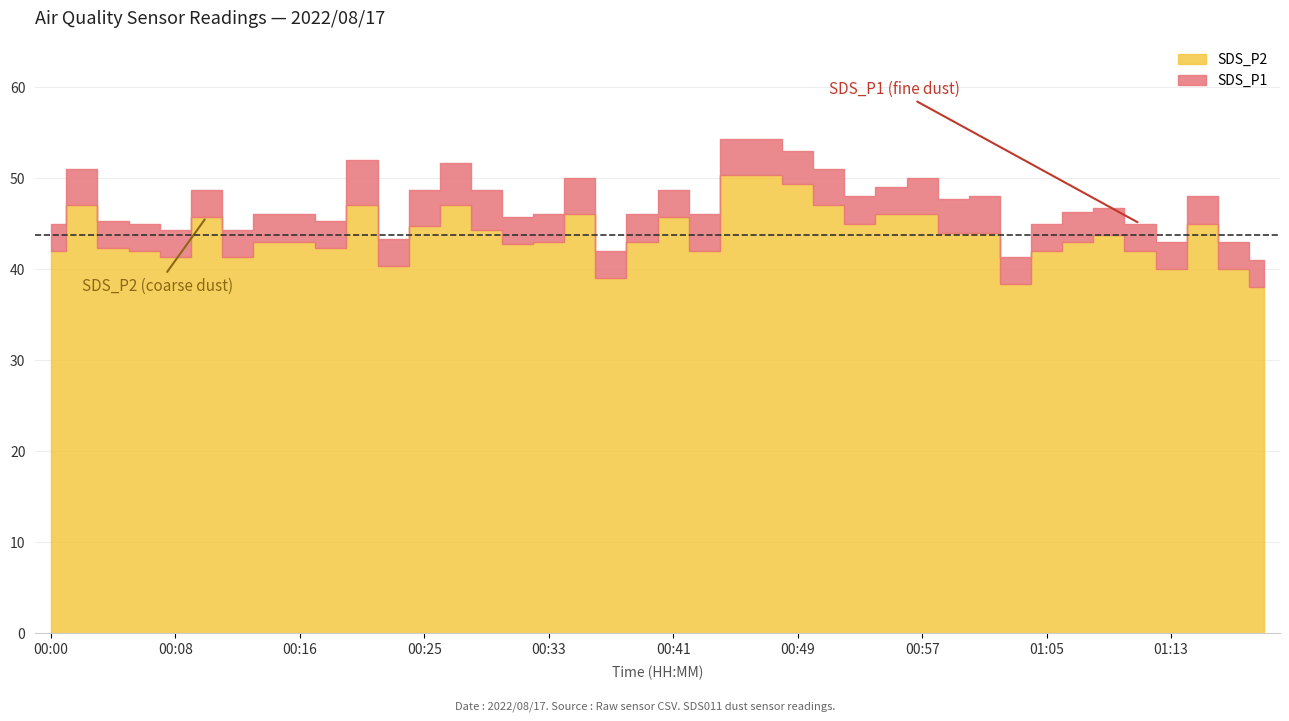

At how many categories does at least one series exceed 3?

40